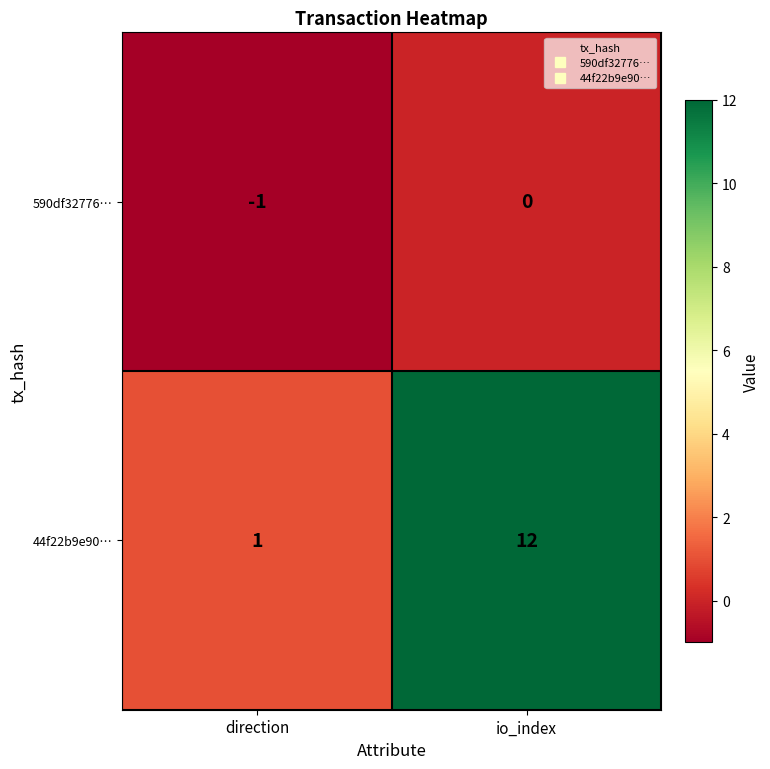

Reading right to left, transcribe all the data shown in this chart.

590df32776…: io_index=0	direction=-1
44f22b9e90…: io_index=12	direction=1